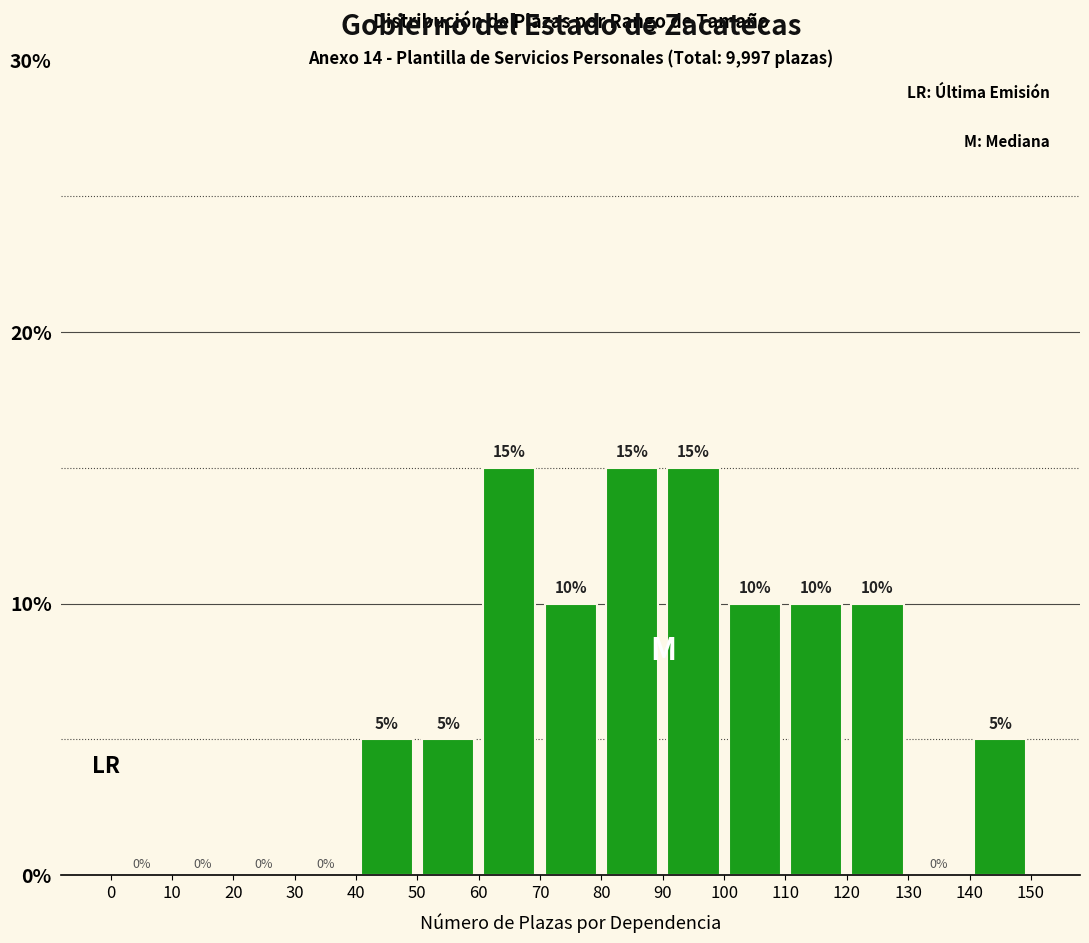

Reading left to right, list every bar in this chart as the range it spans on the x-axis followed by its height.

0 to 10: 0
10 to 20: 0
20 to 30: 0
30 to 40: 0
40 to 50: 5
50 to 60: 5
60 to 70: 15
70 to 80: 10
80 to 90: 15
90 to 100: 15
100 to 110: 10
110 to 120: 10
120 to 130: 10
130 to 140: 0
140 to 150: 5